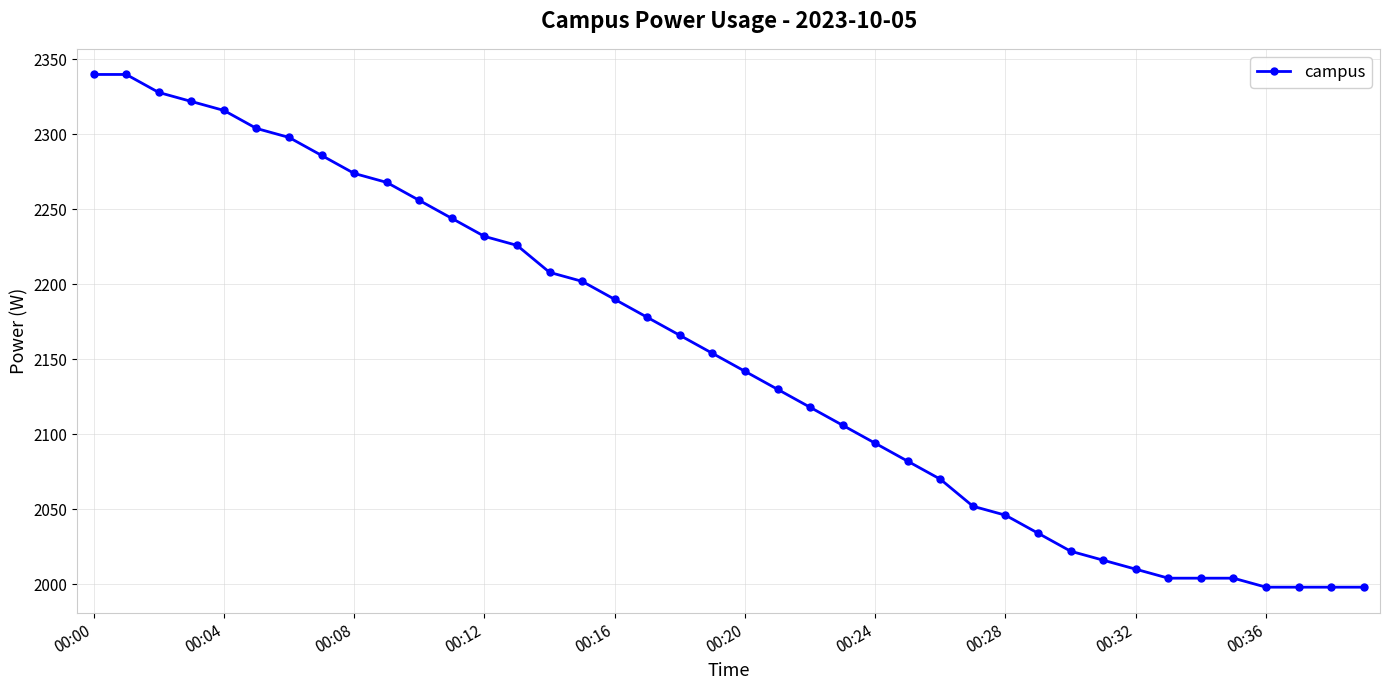

What is the average value?

2151